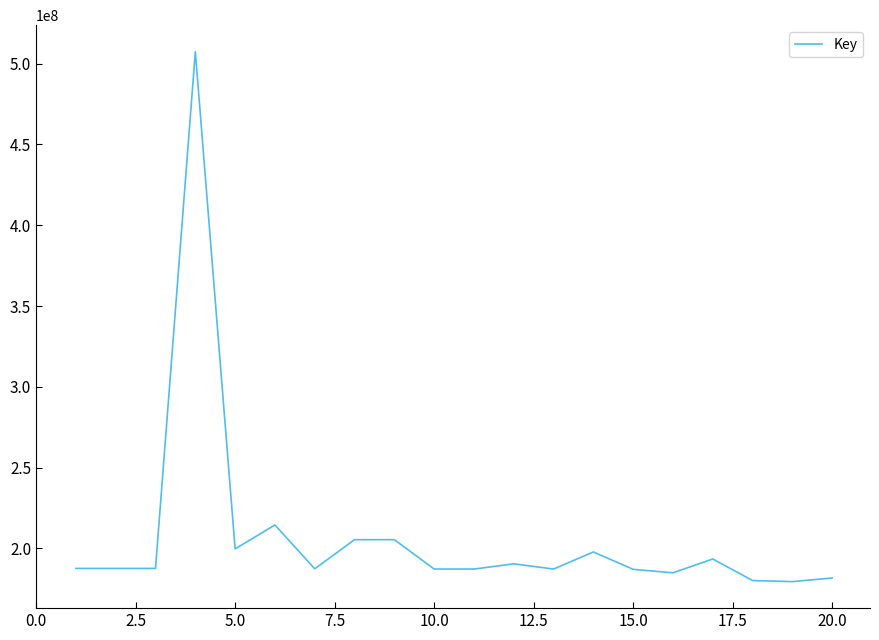

What is the smallest value displayed?

179443030